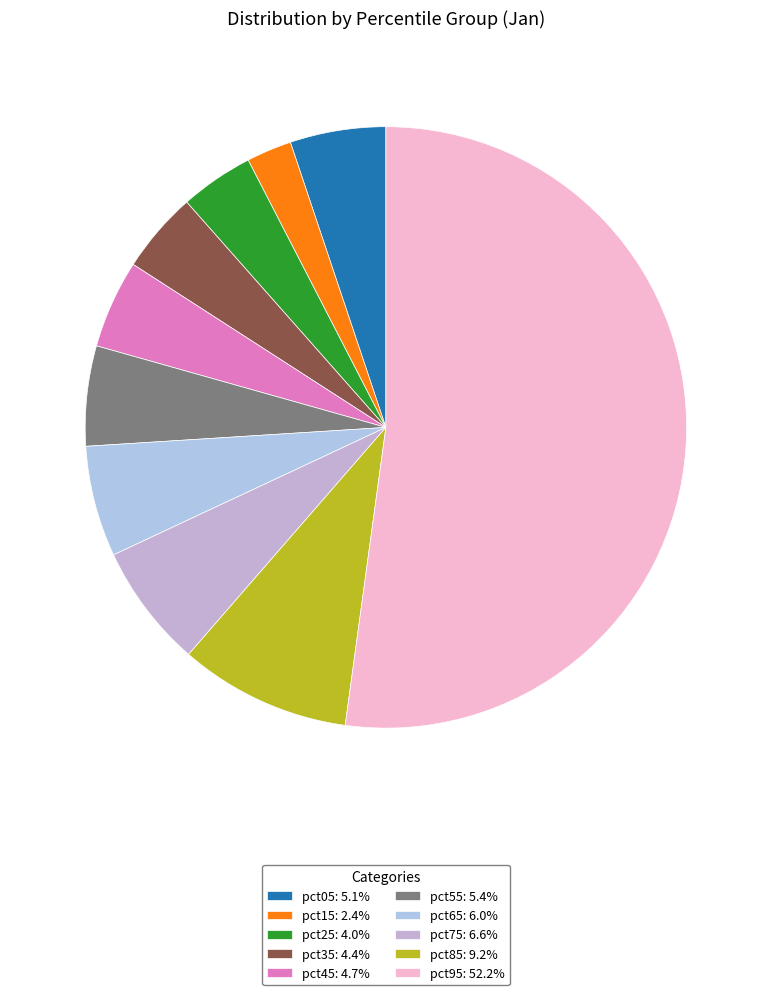

True or false: pct05 accounts for 5% of the total.

True